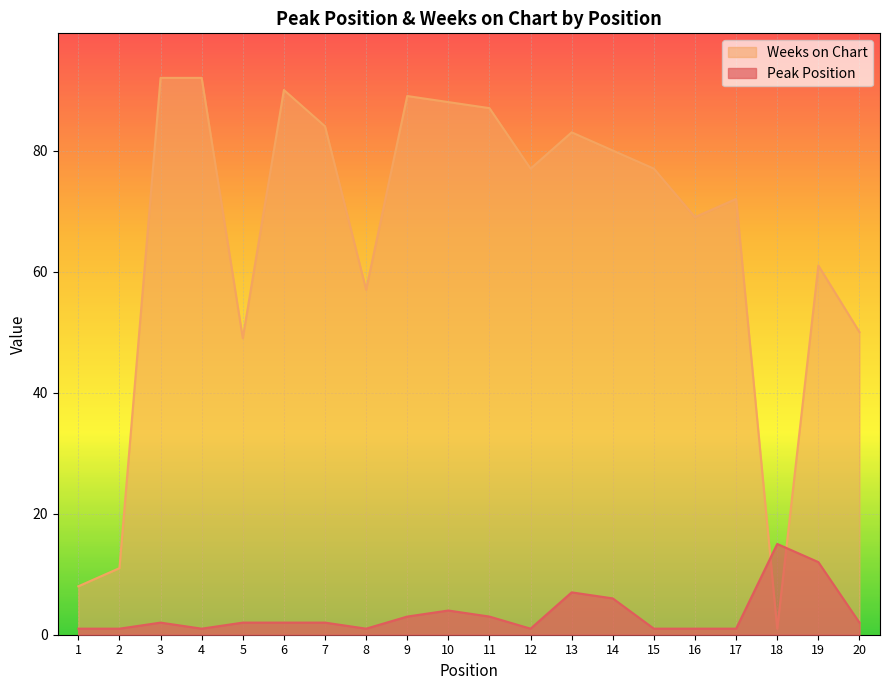

What is the difference between the Peak Position values at 18 and 4?

14